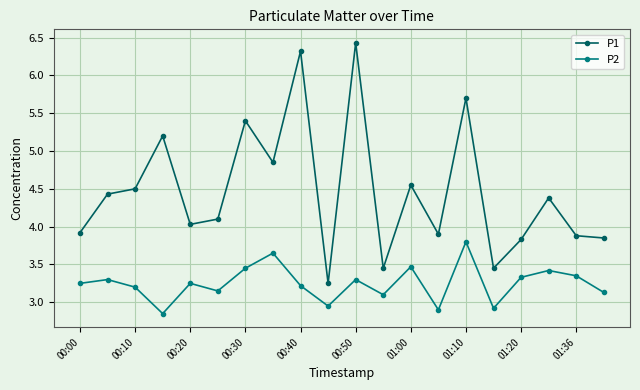

What is the value of the P2 point at the 15th from the left?

3.8